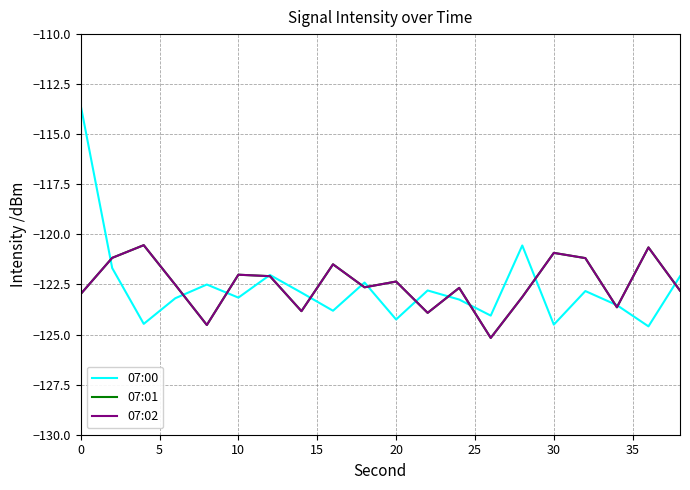

Does the chart display data point markers on the line(s)?

No